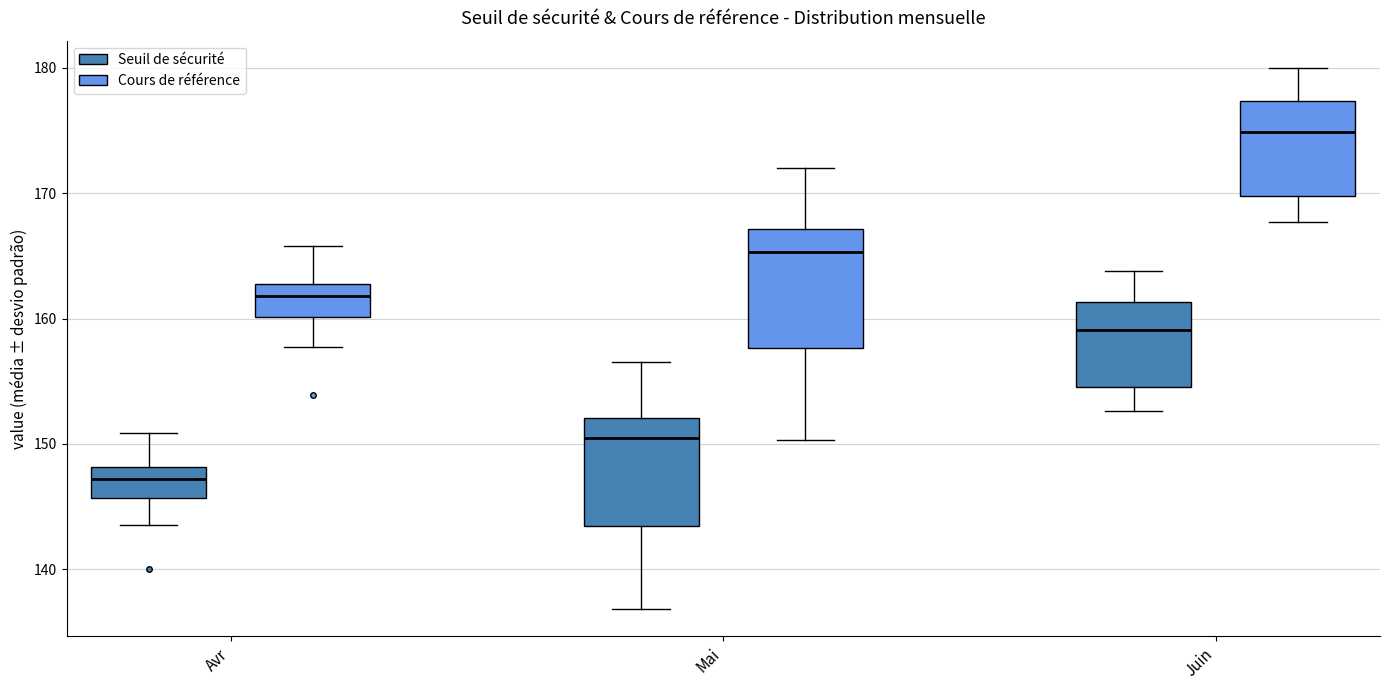

Where does the median line of the box for Mai (Seuil de sécurité) sit on the y-axis? The values are not printed on the chart, so give them approximately, as read against the axis.

150